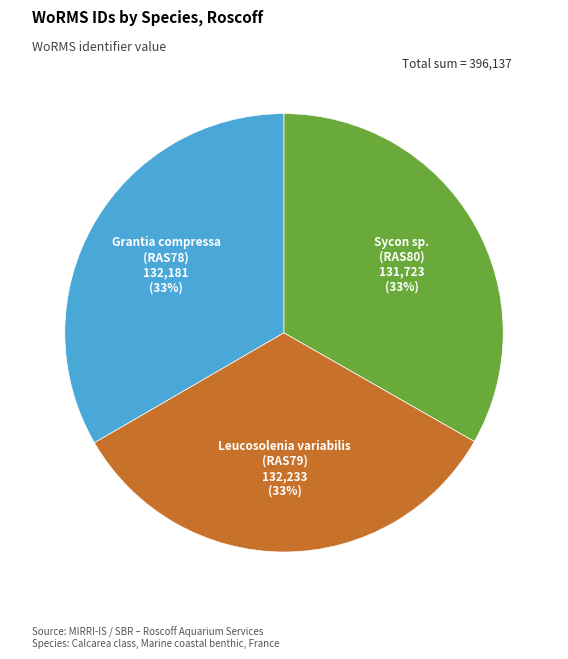

Count the number of slices in the pie.

3